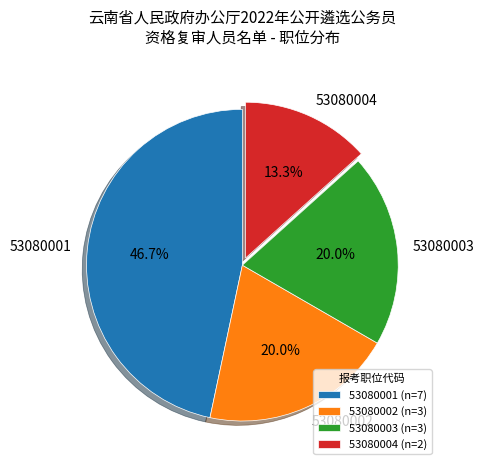

To the nearest percent, what percentage of the pie is 53080002?

20%